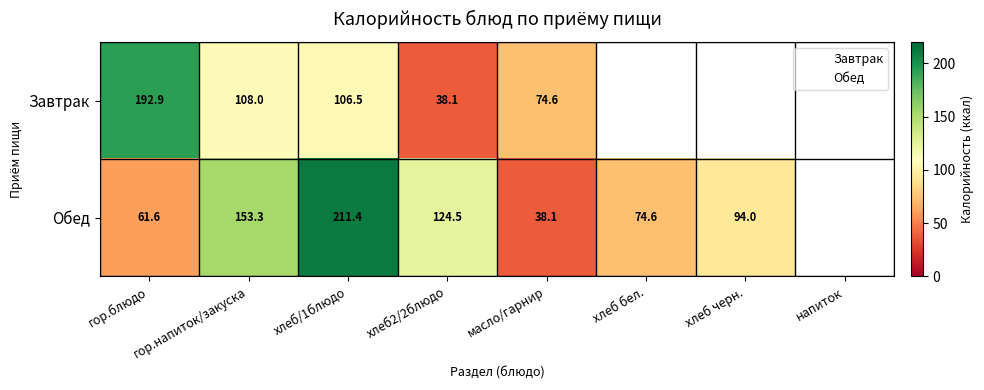

What value does the Обед series have at масло/гарнир?

38.1